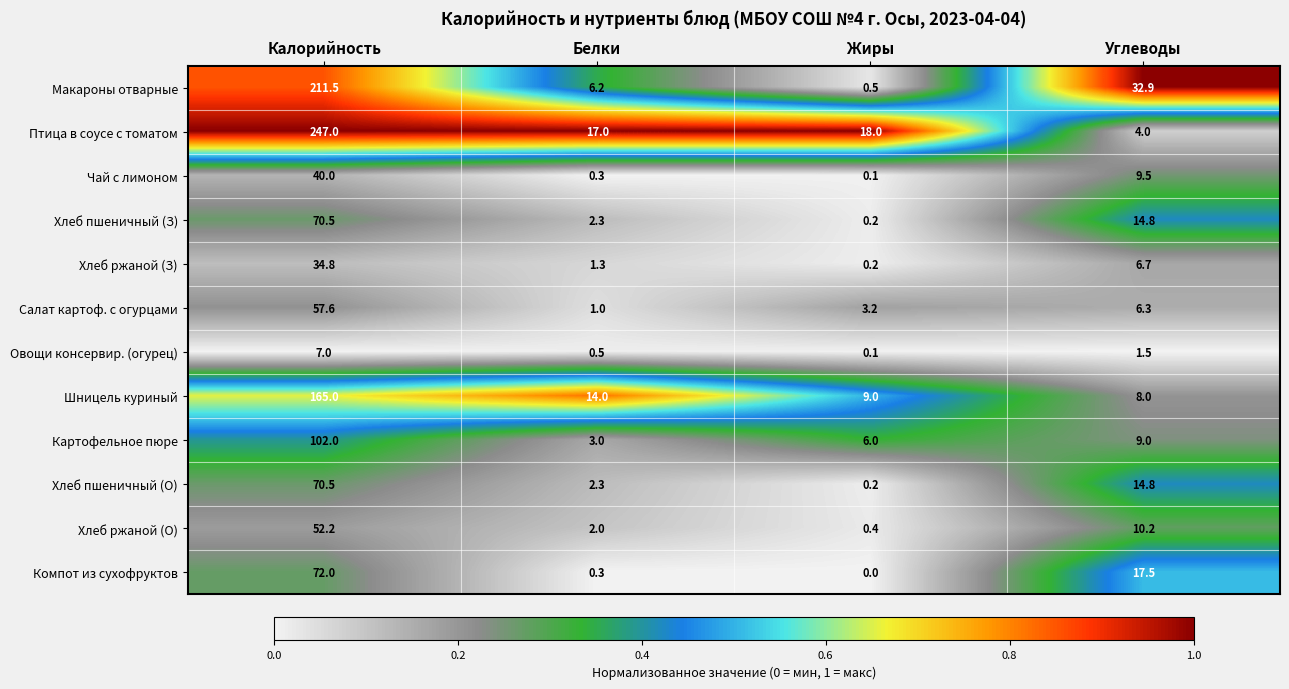

Rank the categories by Птица в соусе с томатом value from highest to lowest.

Калорийность, Жиры, Белки, Углеводы